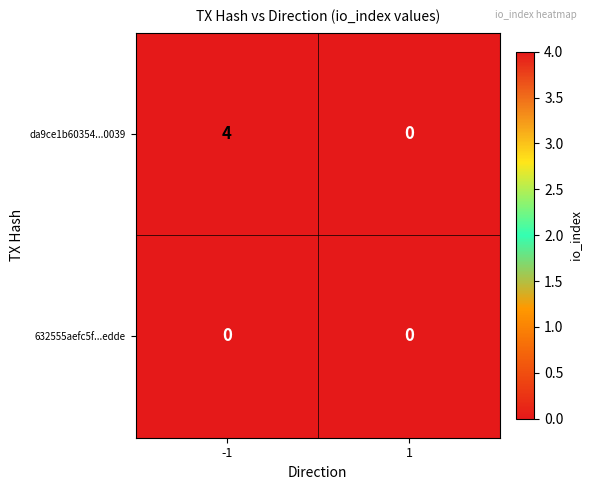

What is the difference between the maximum and minimum values in the da9ce1b60354...0039 series?

4